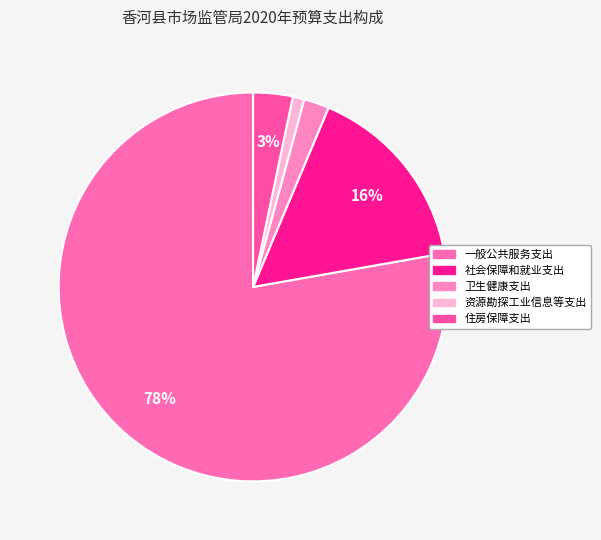

Count the number of slices in the pie.

5